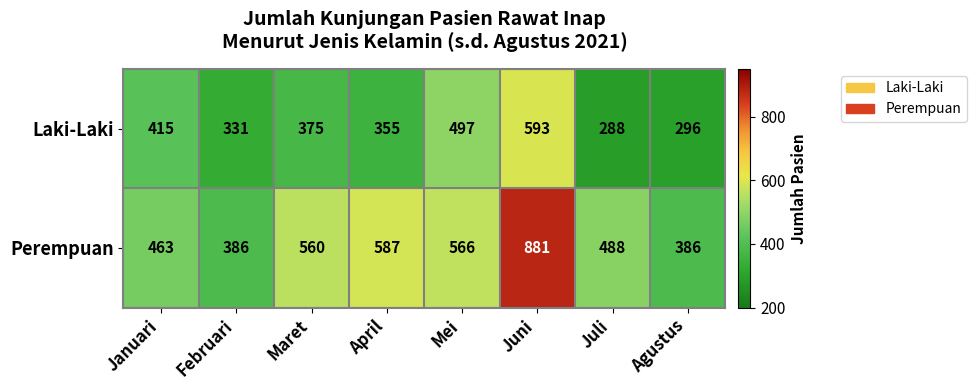

Read the Perempuan value at Februari, to the nearest 50.

400